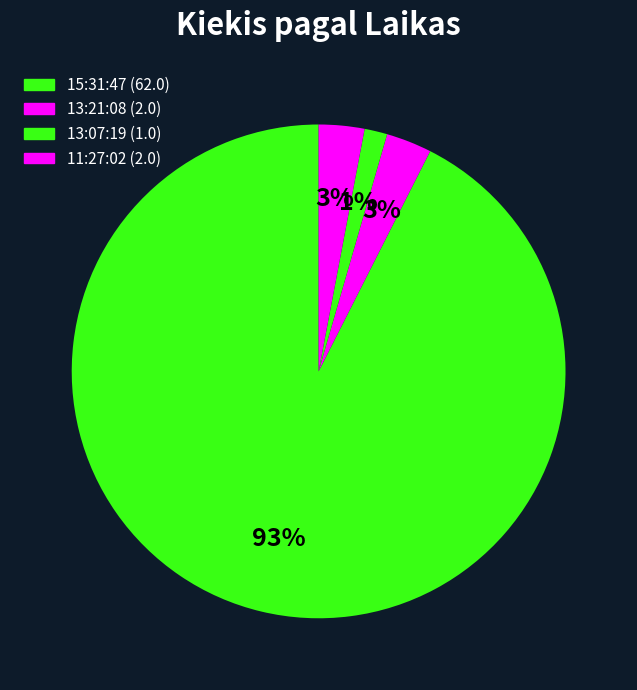

How many segments does this pie chart have?

4